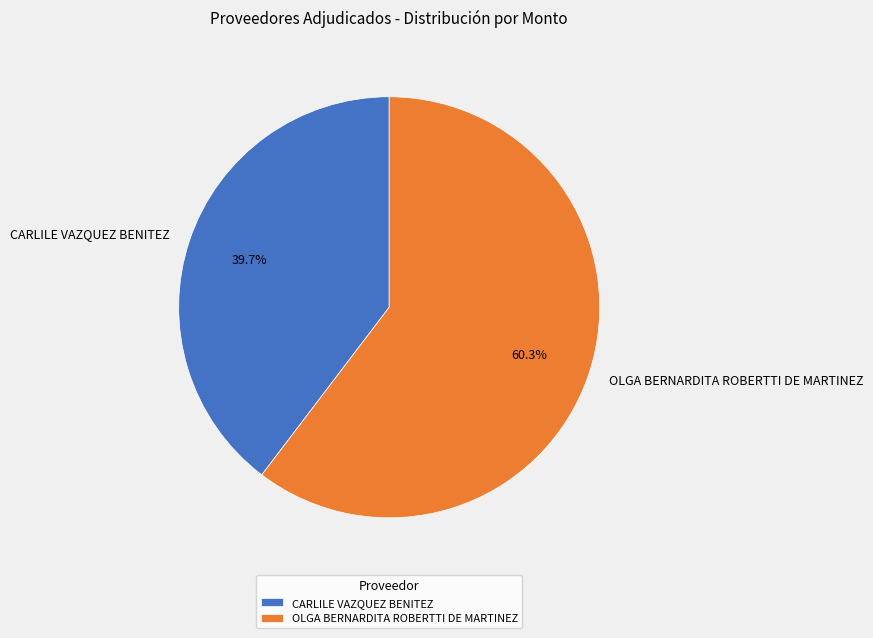

To the nearest percent, what is the difference between the largest and smallest slice percentages?

21%